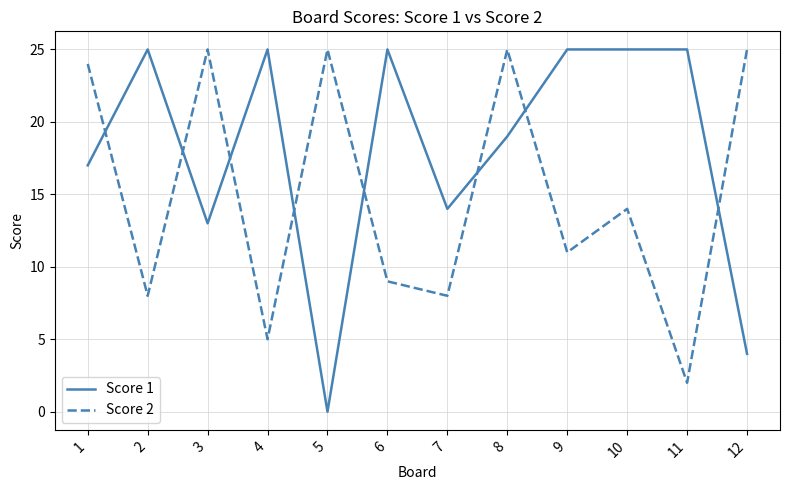

Does the chart have visible grid lines?

Yes